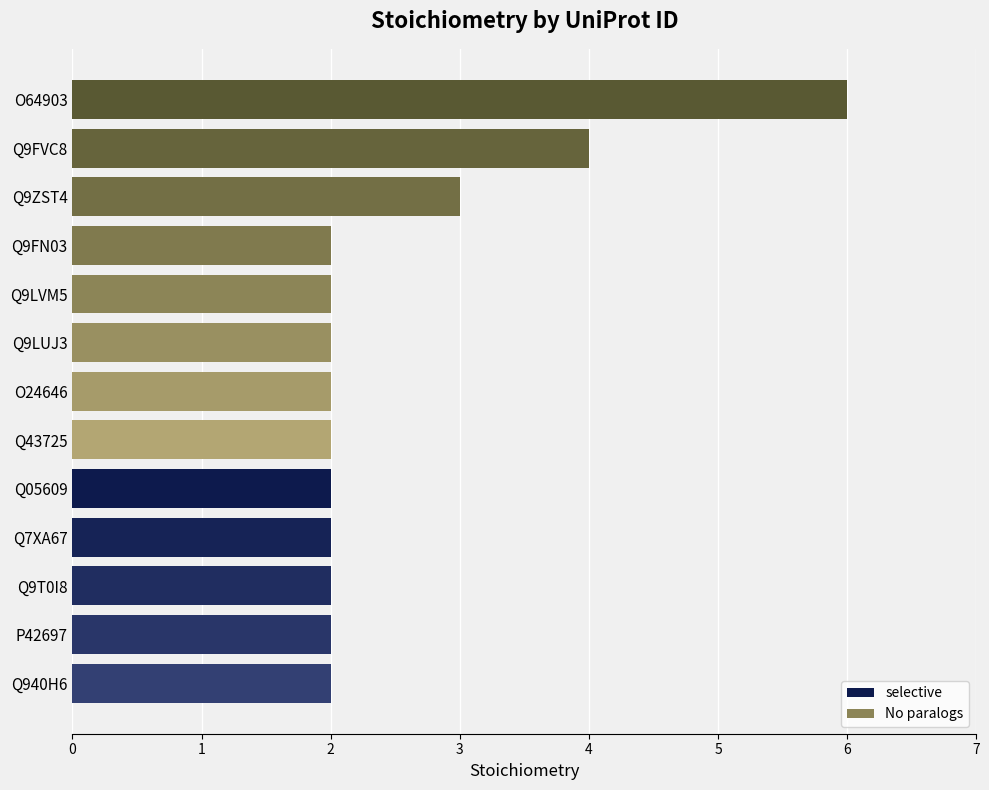

Is it true that the value at Q7XA67 is 2?

True